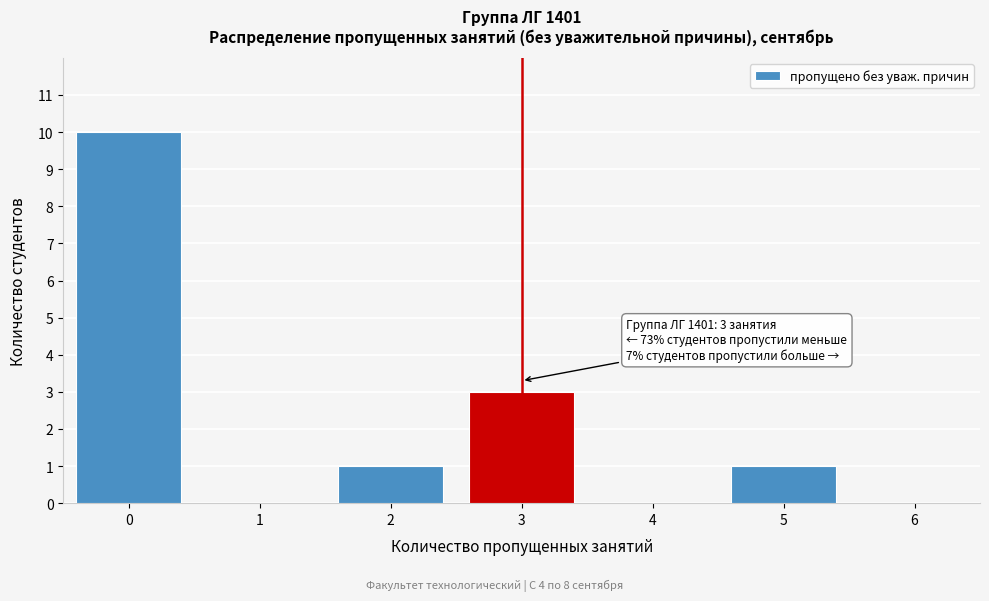

Reading right to left, transcribe all the data shown in this chart.

6=0	5=1	4=0	3=3	2=1	1=0	0=10